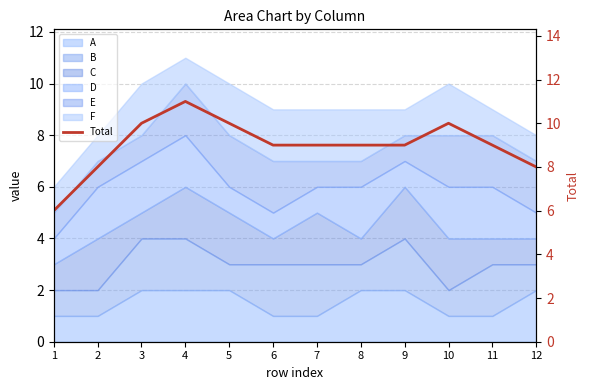

At which category does the data reach its first local peak?

4